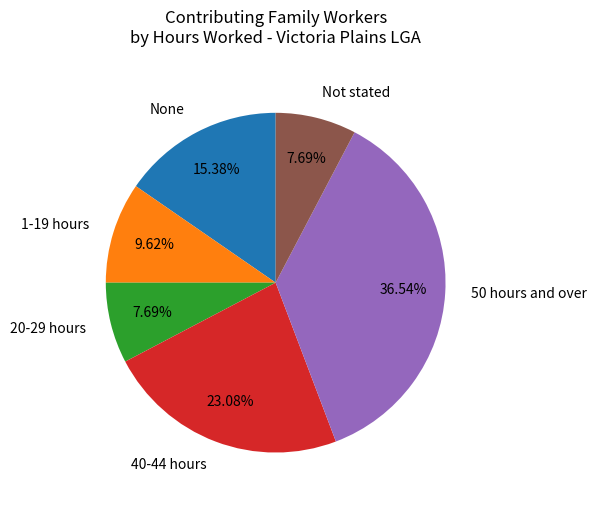

Between 50 hours and over and 20-29 hours, which is larger?

50 hours and over